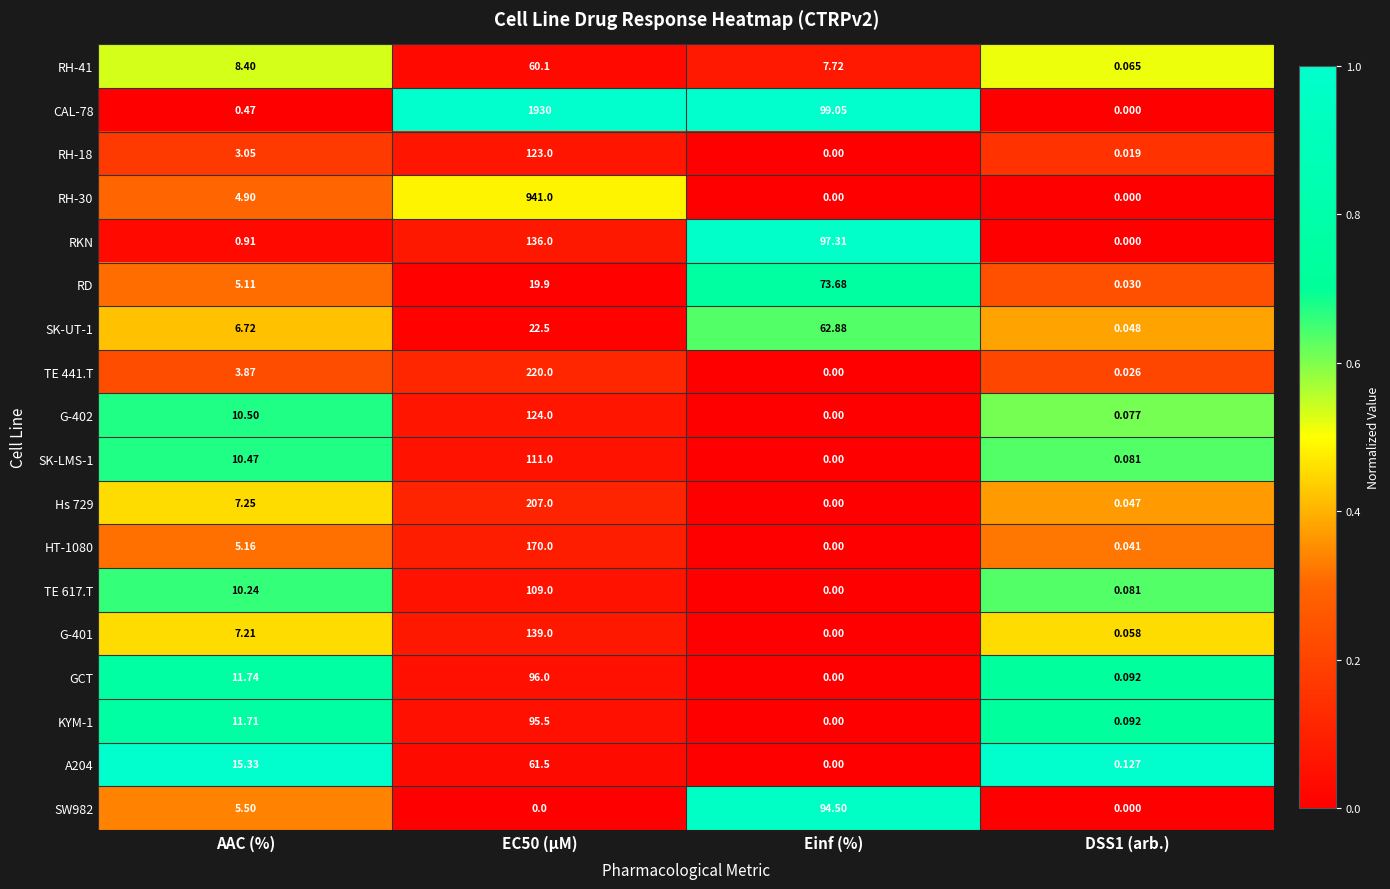

Is the value of RD at EC50 (µM) greater than the value of RH-18 at AAC (%)?

Yes